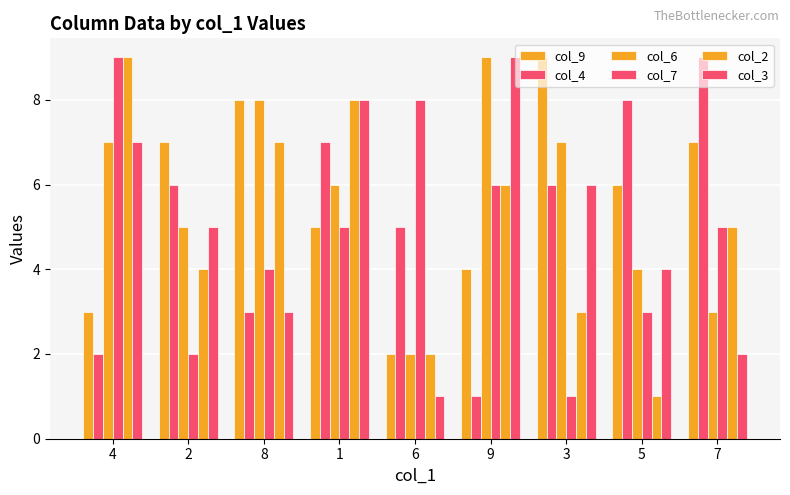

True or false: col_7 has a value of 2 at 3.

False